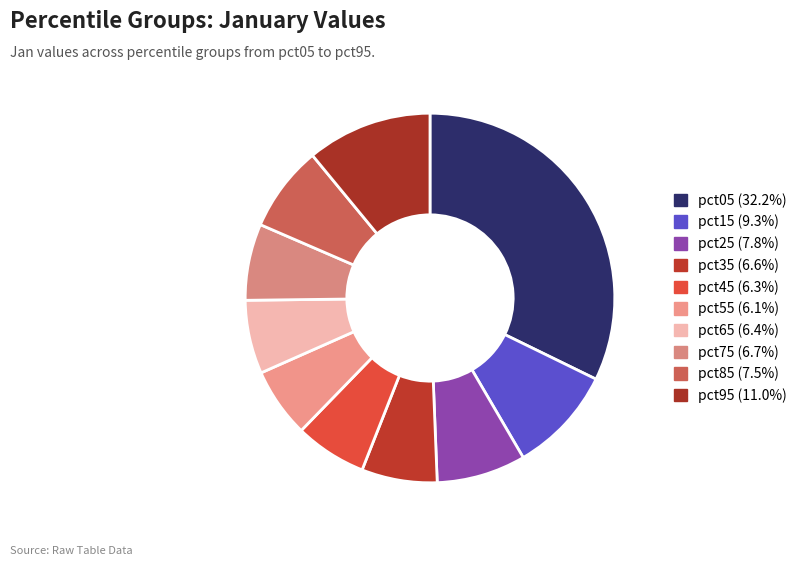

What is the smallest slice in the pie chart?

pct55